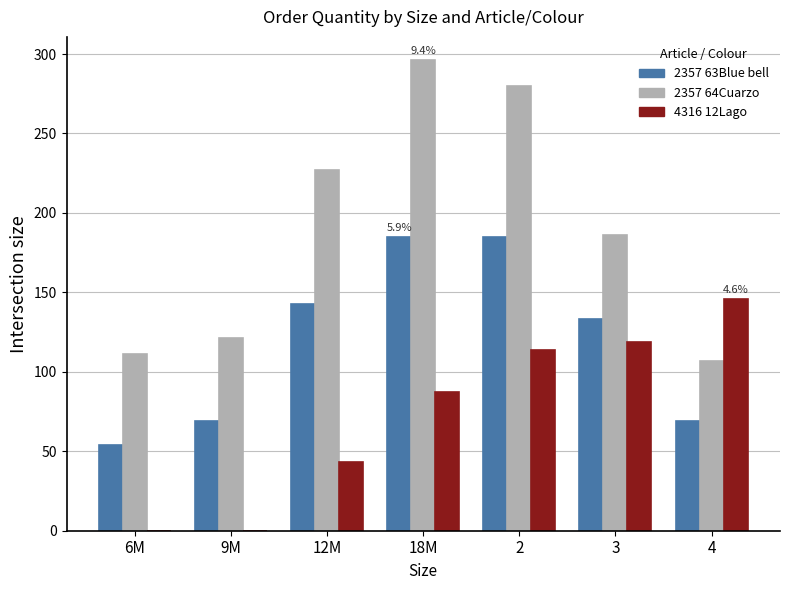

What is the maximum value shown in the chart?

296